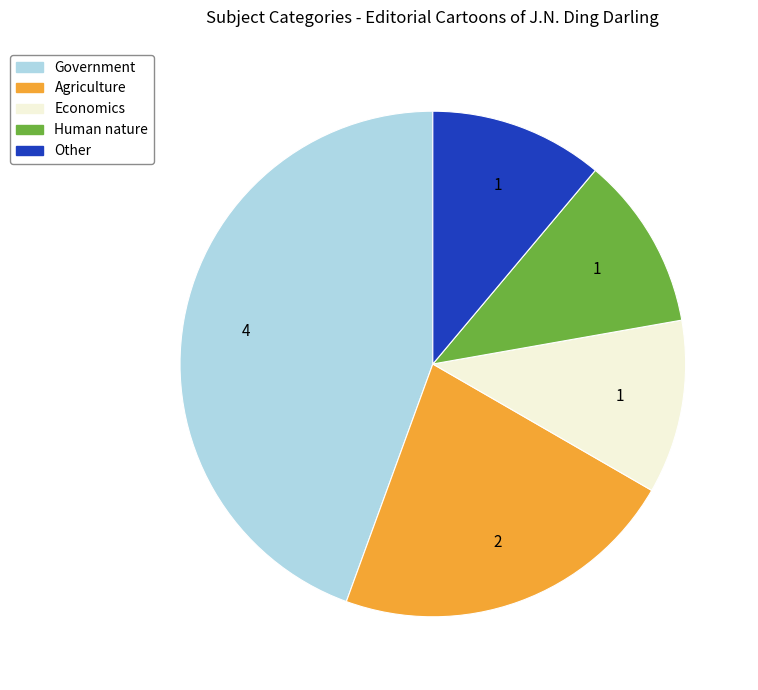

Which category has the biggest portion of the pie?

Government